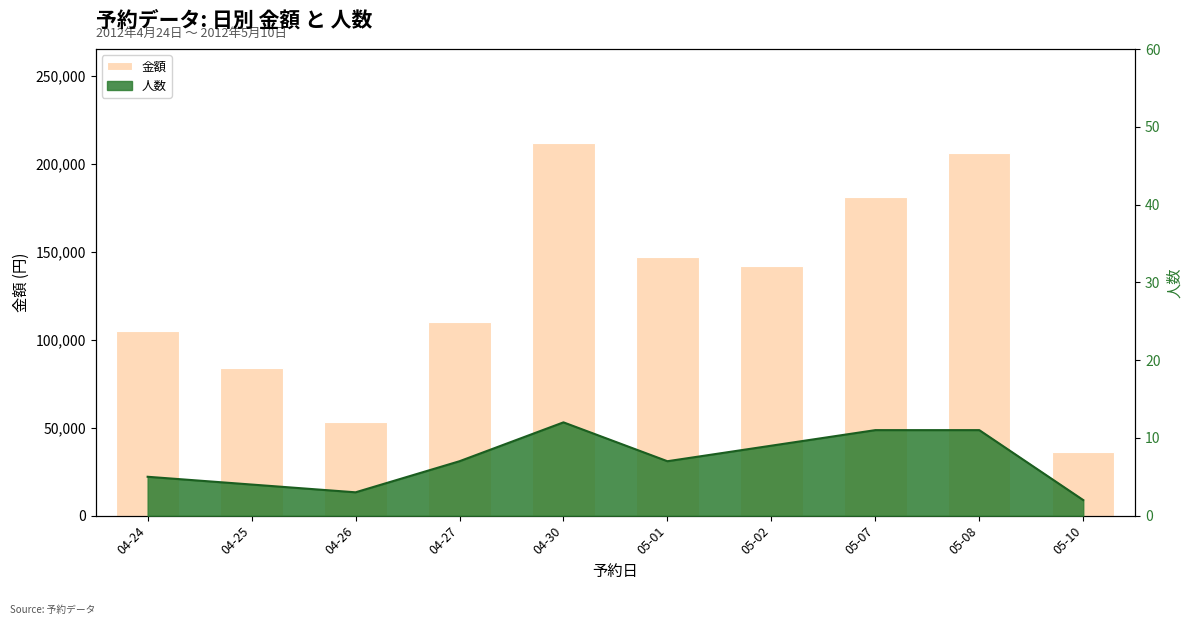

Which category has the lowest value across all series?

05-10